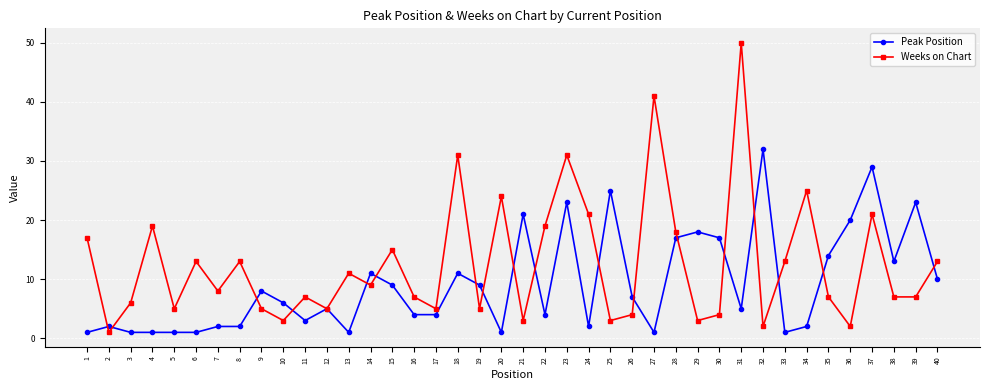

What is the value of the Peak Position point at the 11th from the left?

3